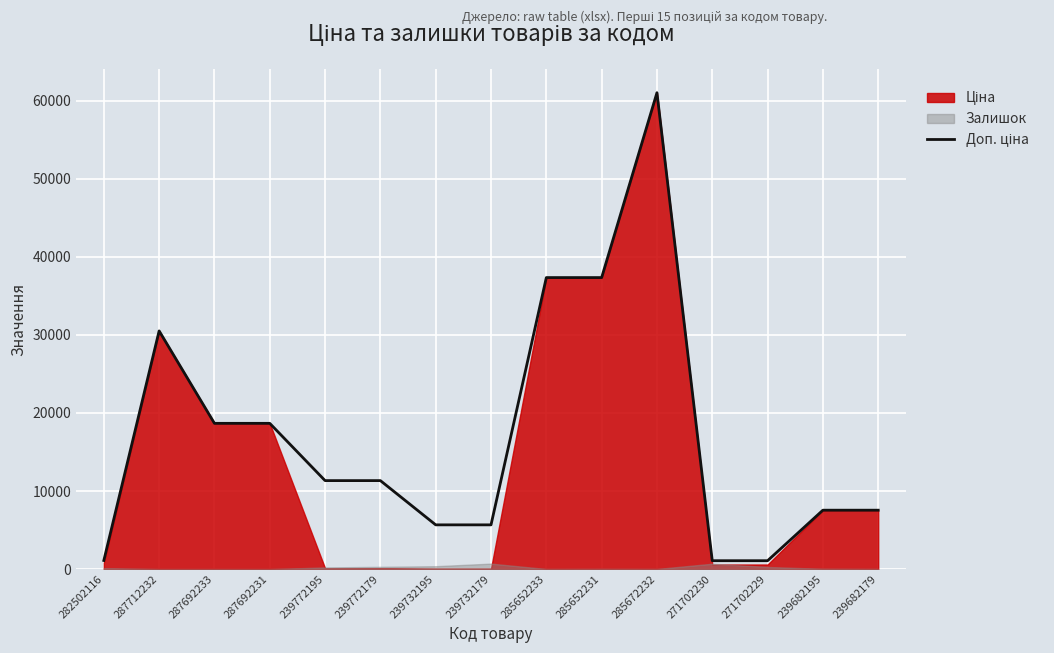

What is the maximum value shown in the chart?

61024.7